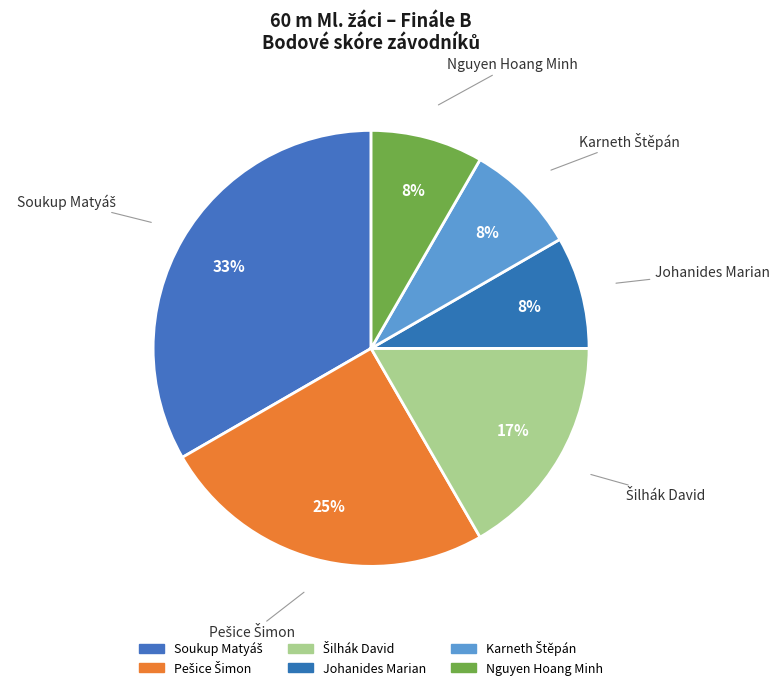

How many slices are in this pie chart?

6